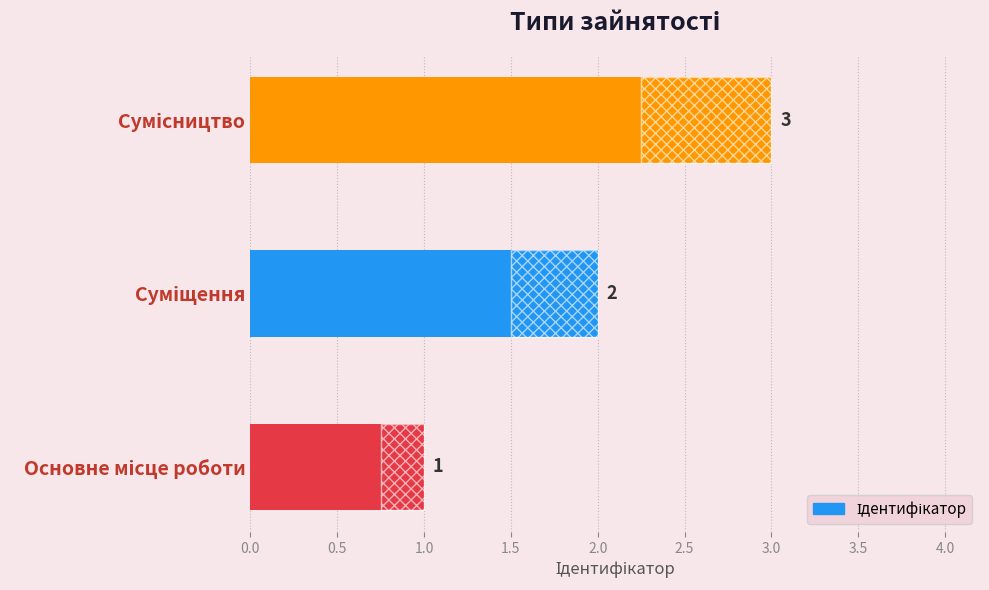

What is the greatest value displayed?

3